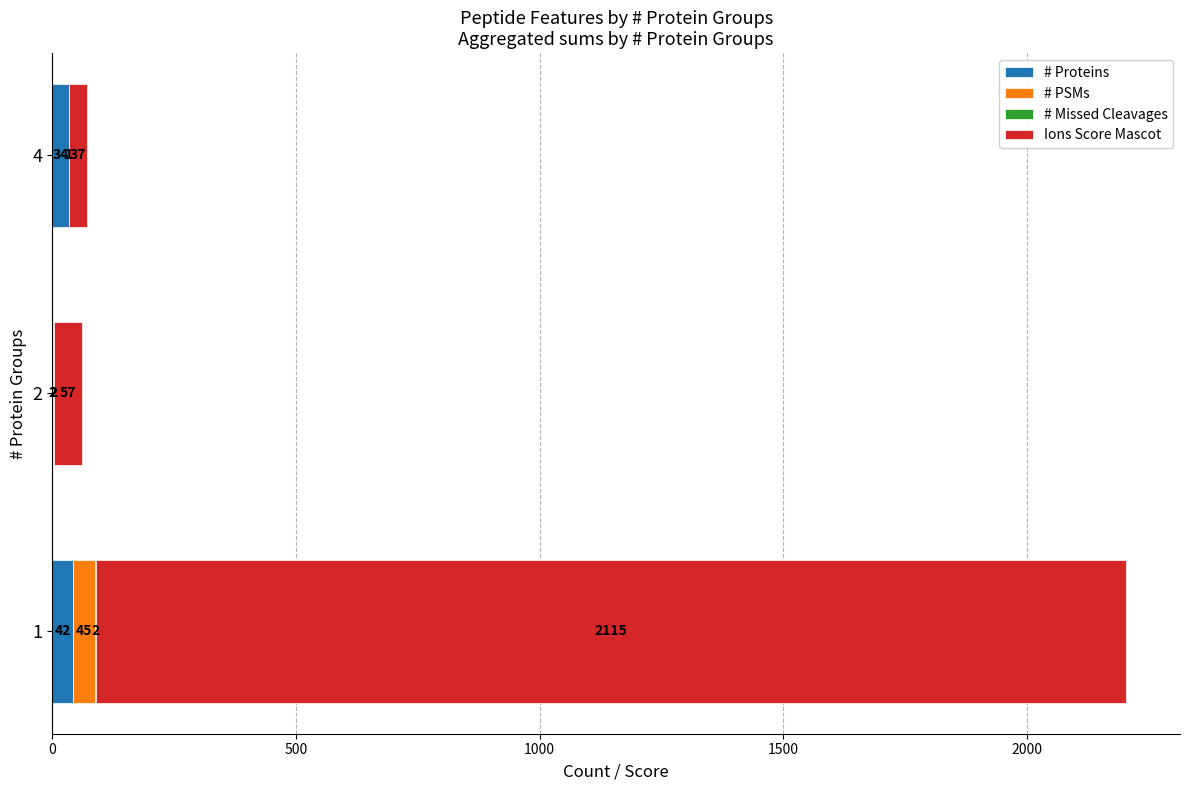

Where is # Proteins nearest to the value 22?

4